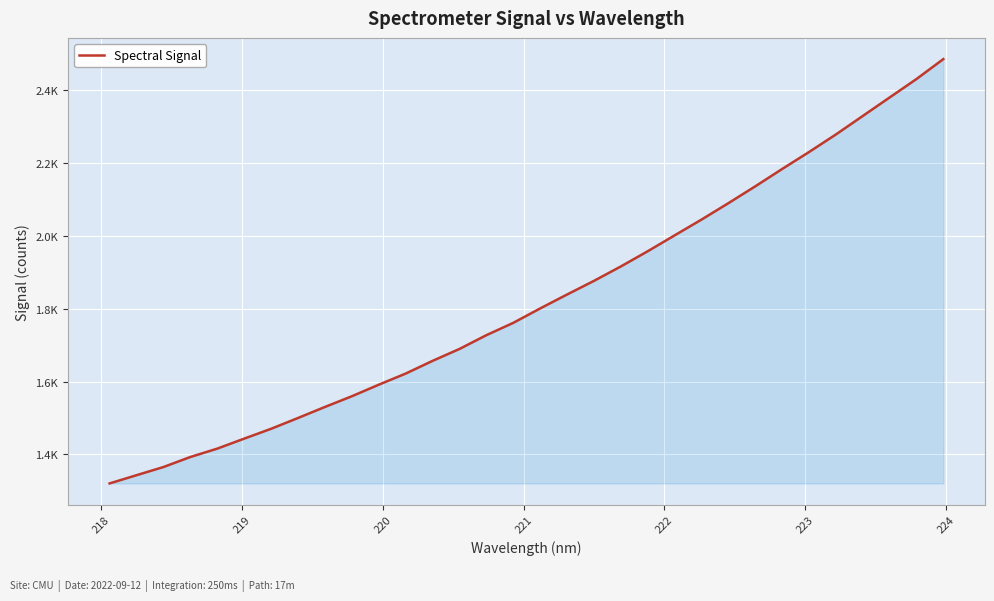

Does the chart display data point markers on the line(s)?

No